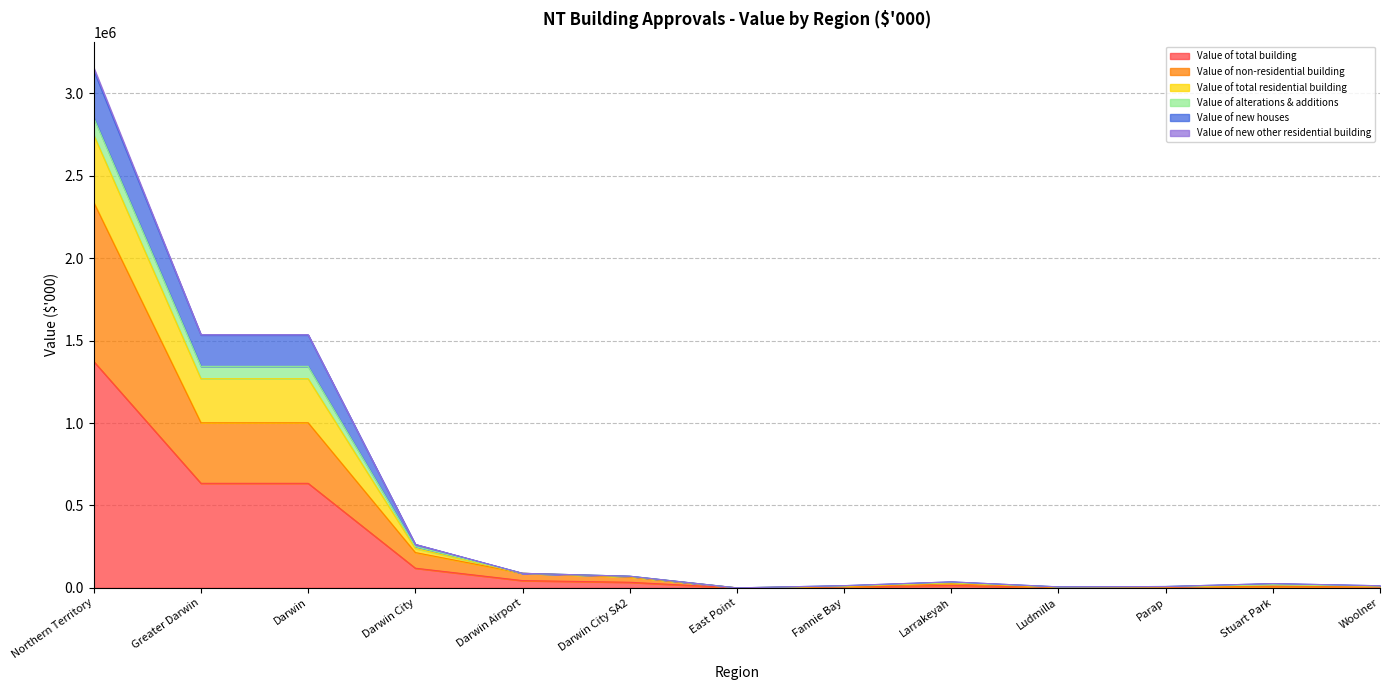

True or false: Value of total residential building has more than 0 points higher than both neighbors.

True